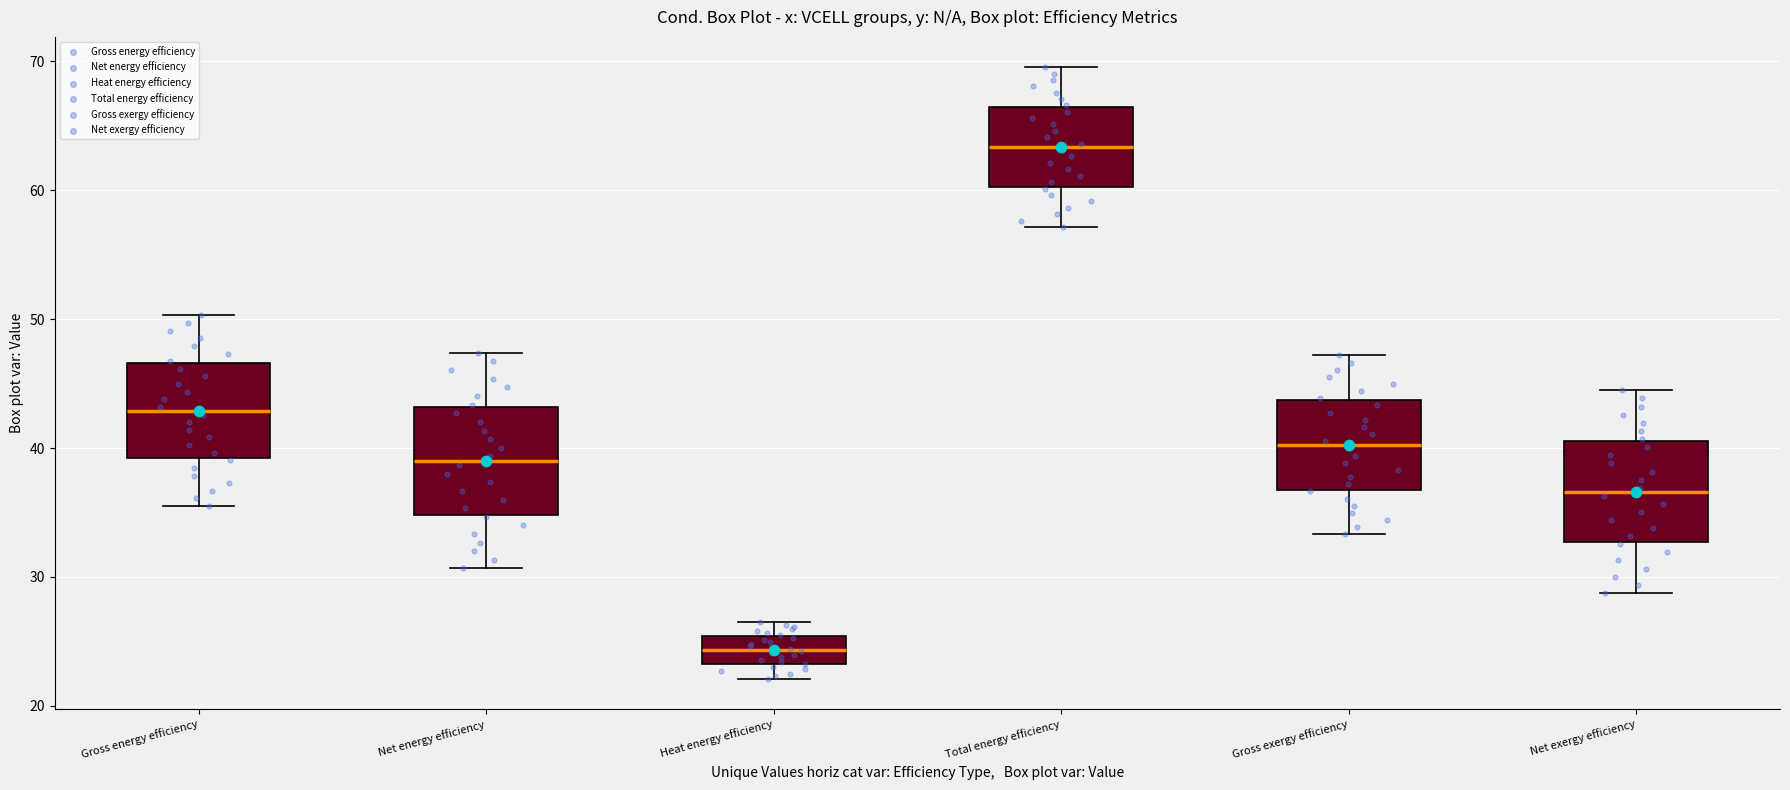

Where does the lower whisker of the box for Heat energy efficiency end on the y-axis? The values are not printed on the chart, so give them approximately, as read against the axis.

22